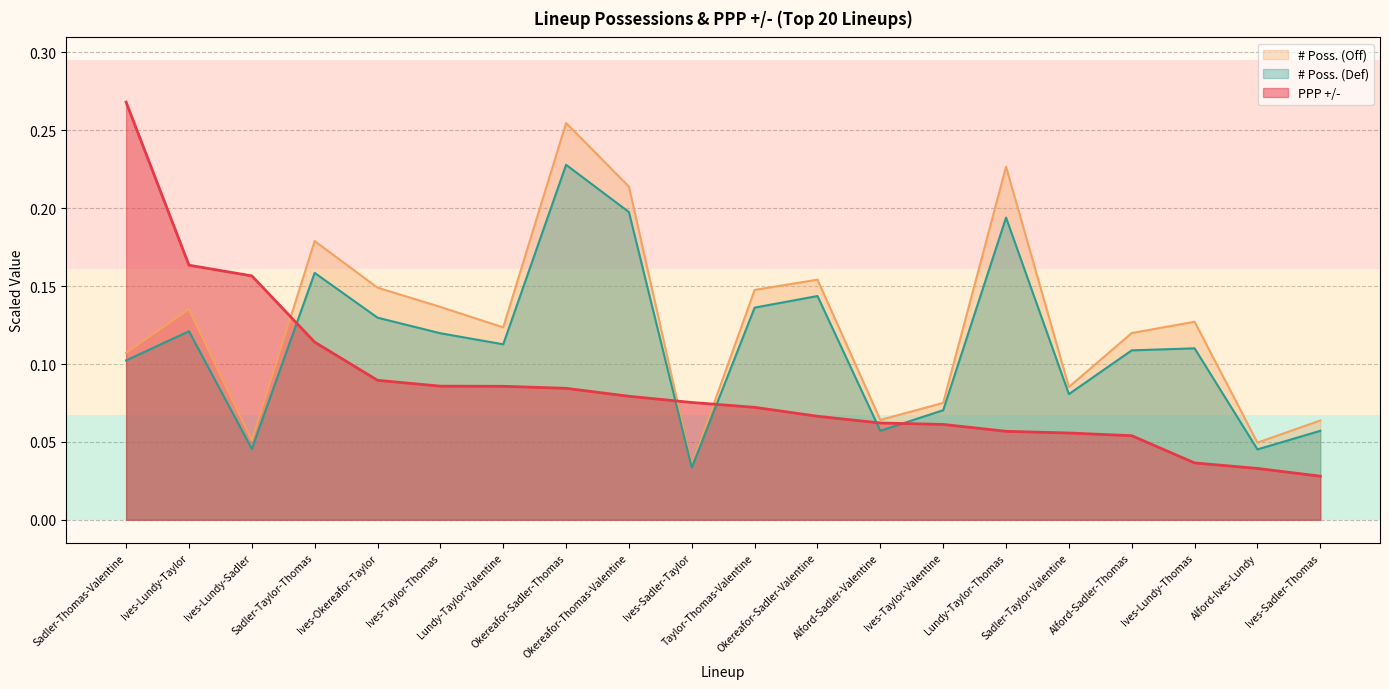

What is the average value of the # Poss. (Def) series?

0.1